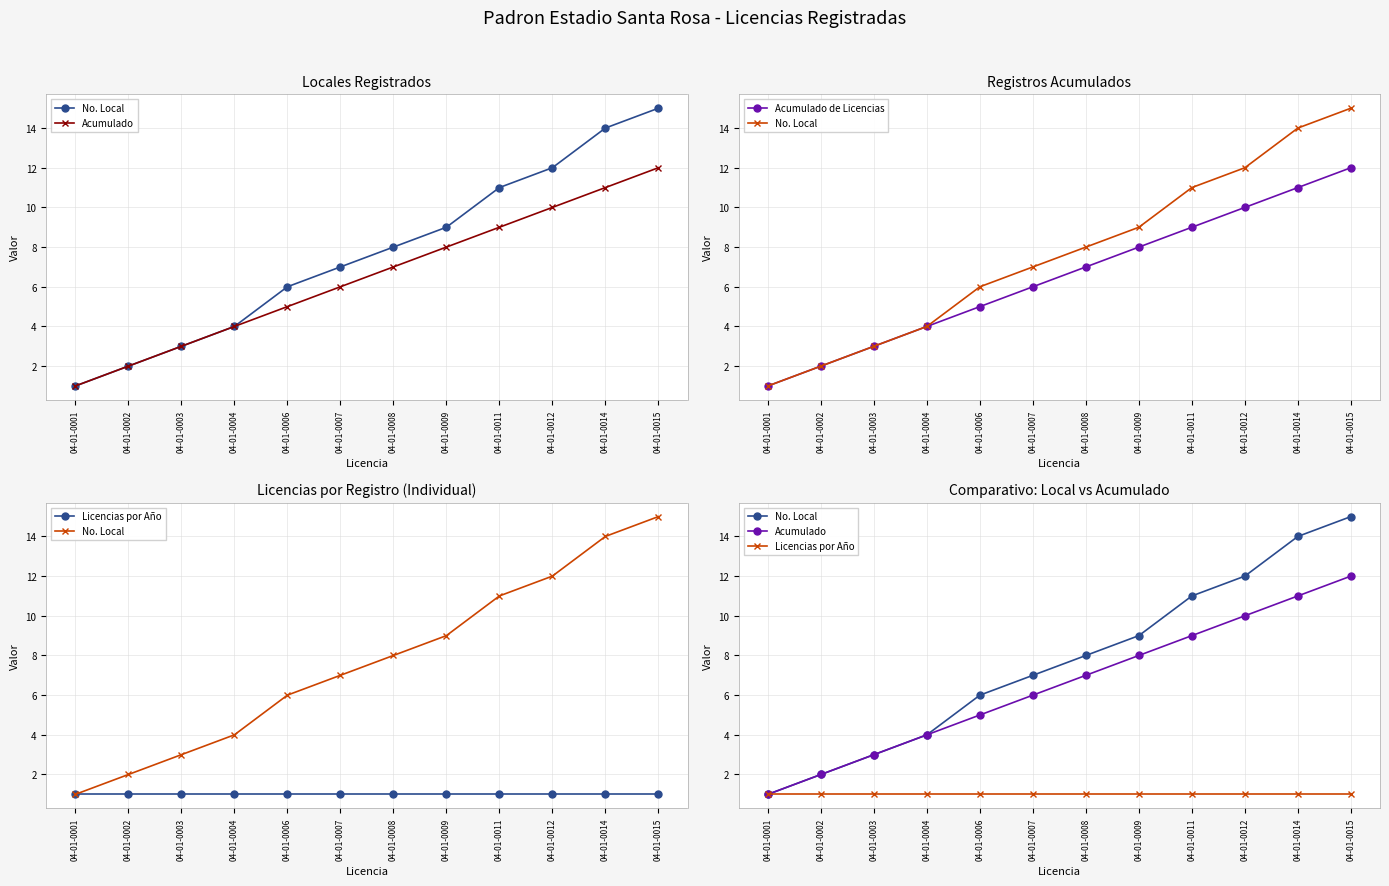

What is the average value of the No. Local series?

8